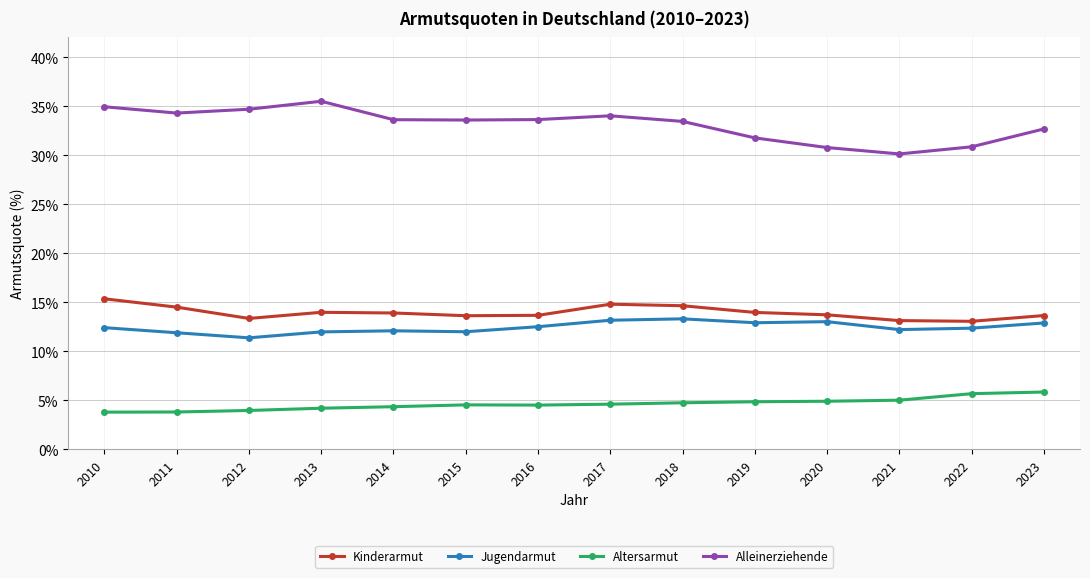

What is the value of the Altersarmut point at the 4th from the left?

4.2